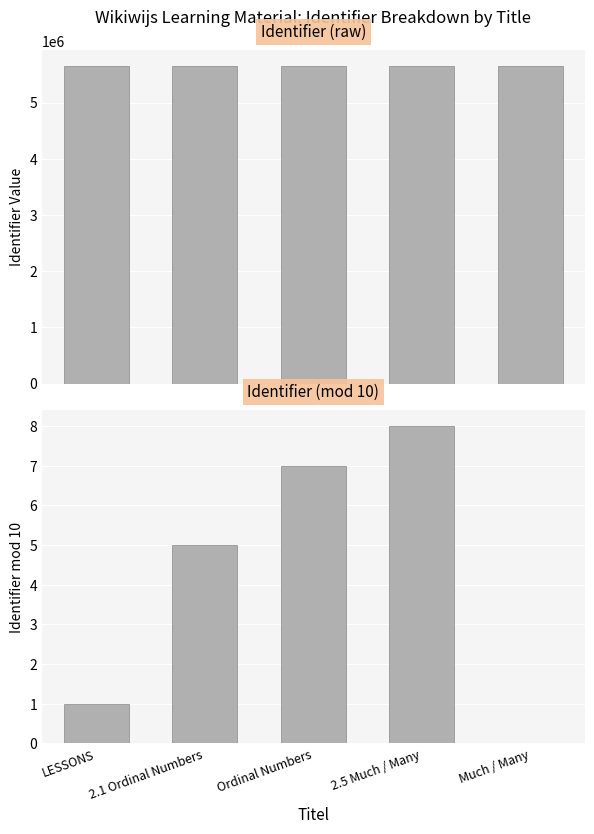

What position from the right is LESSONS?

5